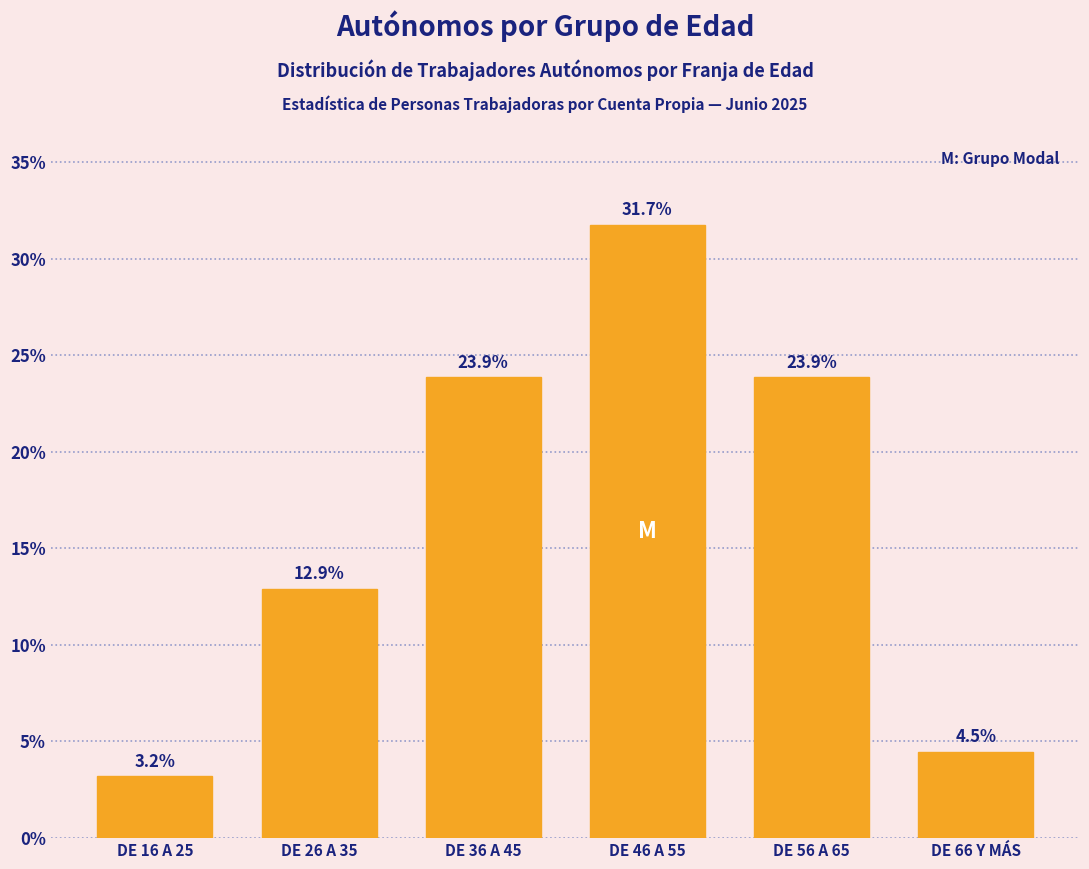

Reading left to right, list all the values displayed in this chart.

DE 16 A 25=3.2	DE 26 A 35=12.9	DE 36 A 45=23.9	DE 46 A 55=31.7	DE 56 A 65=23.9	DE 66 Y MÁS=4.5